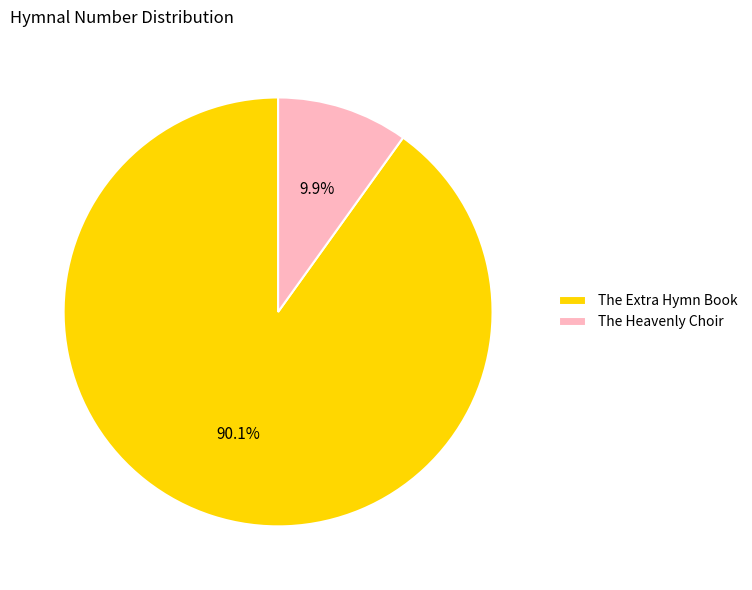

To the nearest percent, what is the combined percentage of The Extra Hymn Book and The Heavenly Choir?

100%